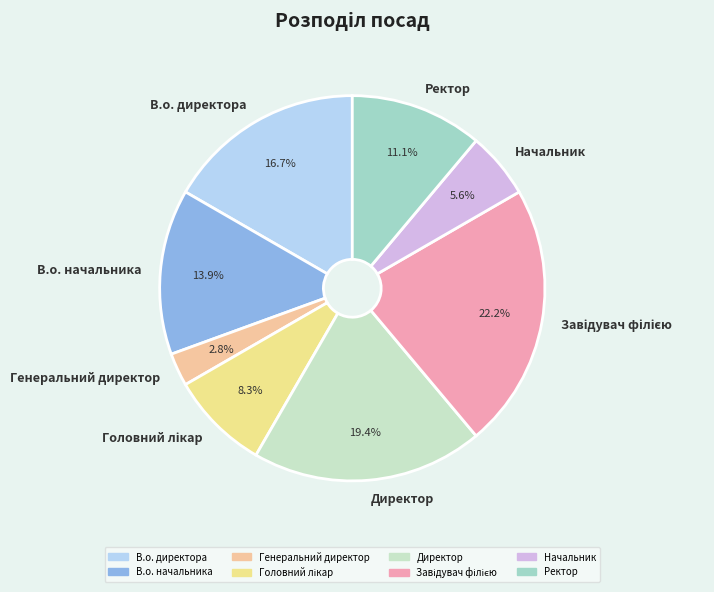

Approximately how many times larger is the value at В.о. директора compared to Начальник?

3.0